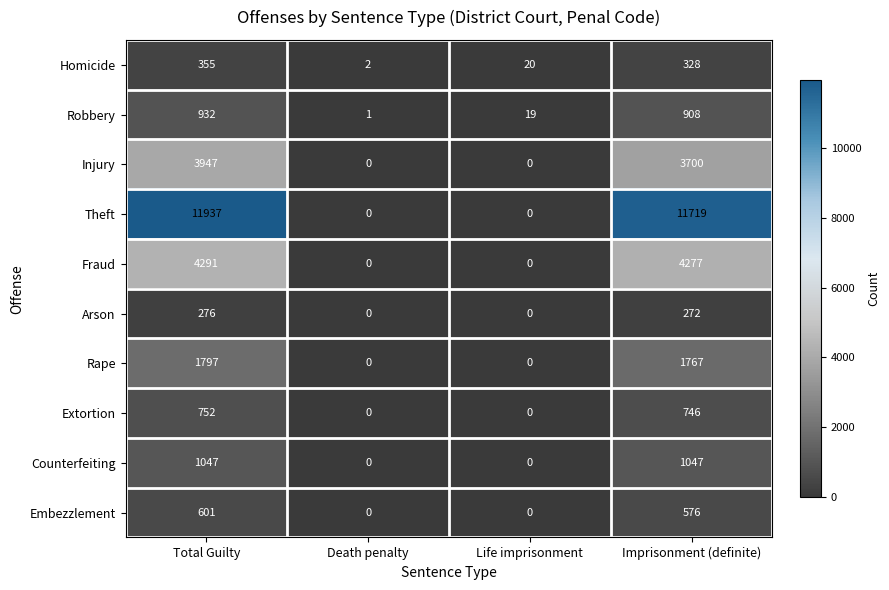

At which label is Fraud closest to 2145?

Imprisonment (definite)